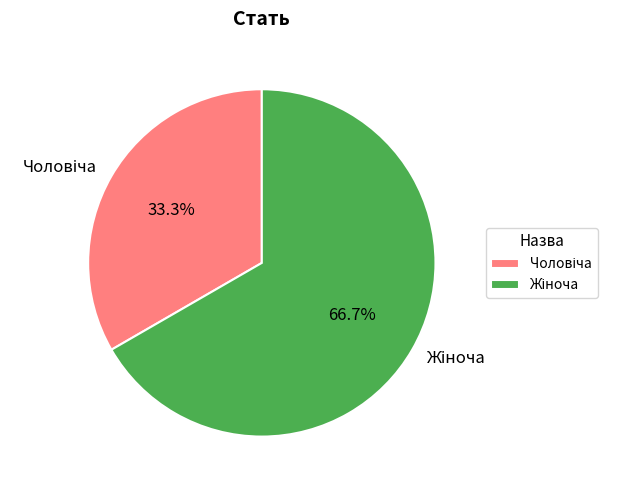

Does any single category account for the majority?

Yes